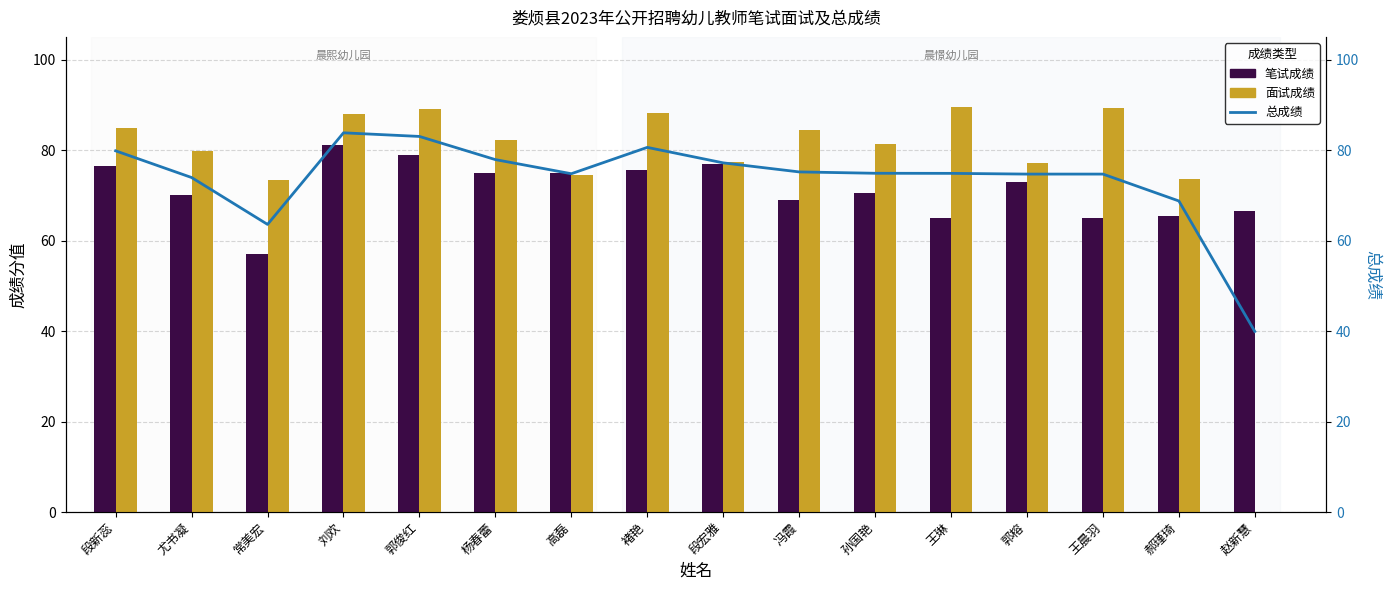

Where is 总成绩 nearest to the value 61?

常美宏